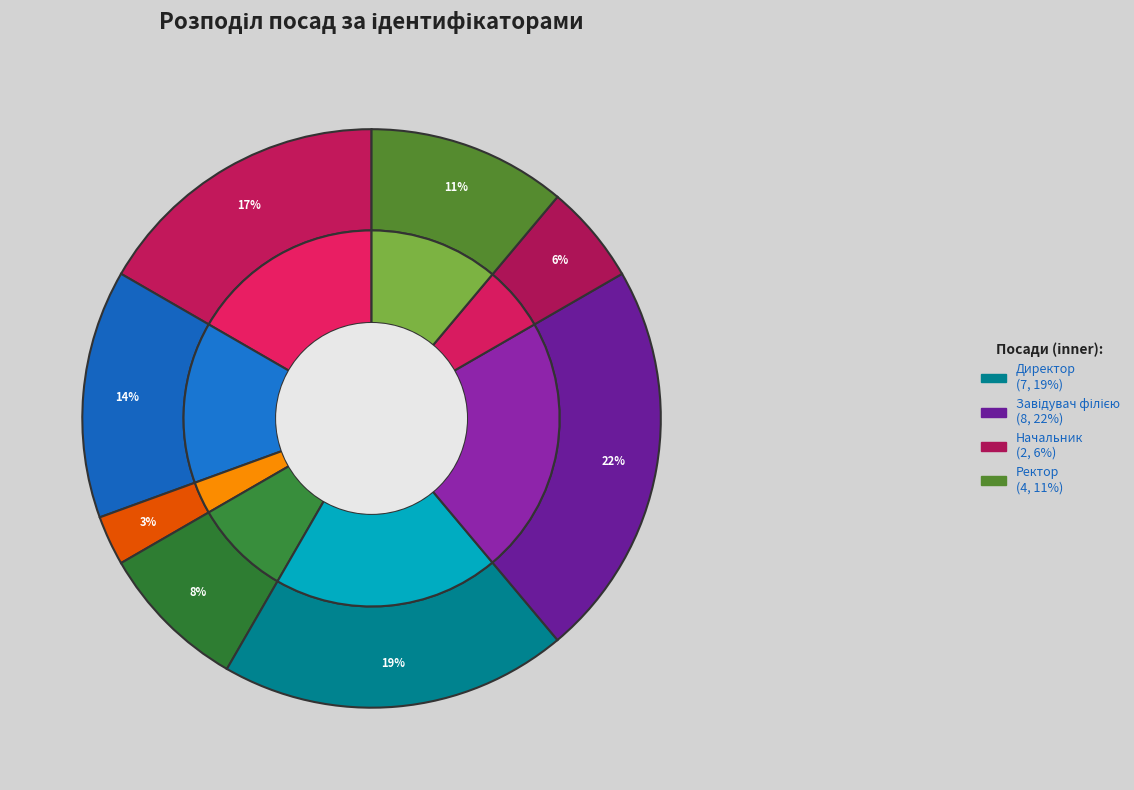

Which category has the smallest portion of the pie?

Генеральний директор